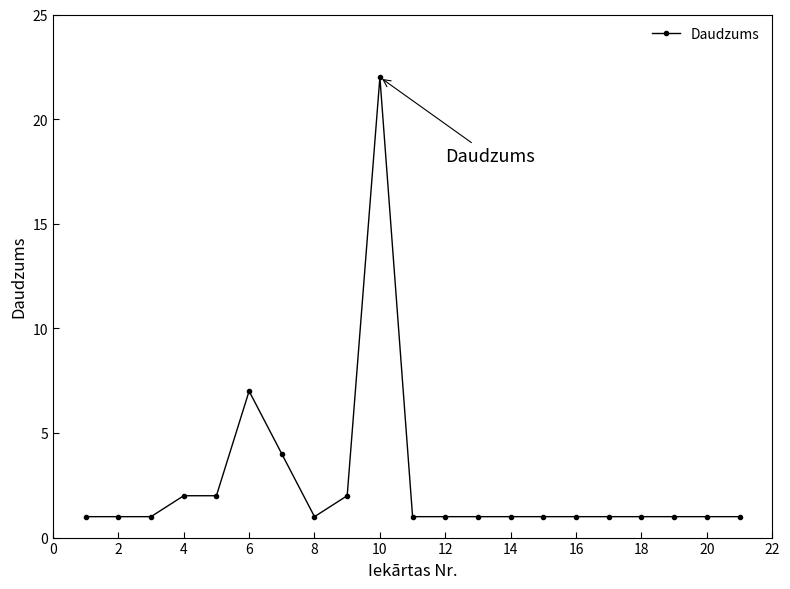

What is the value of the 11th point from the left?

1